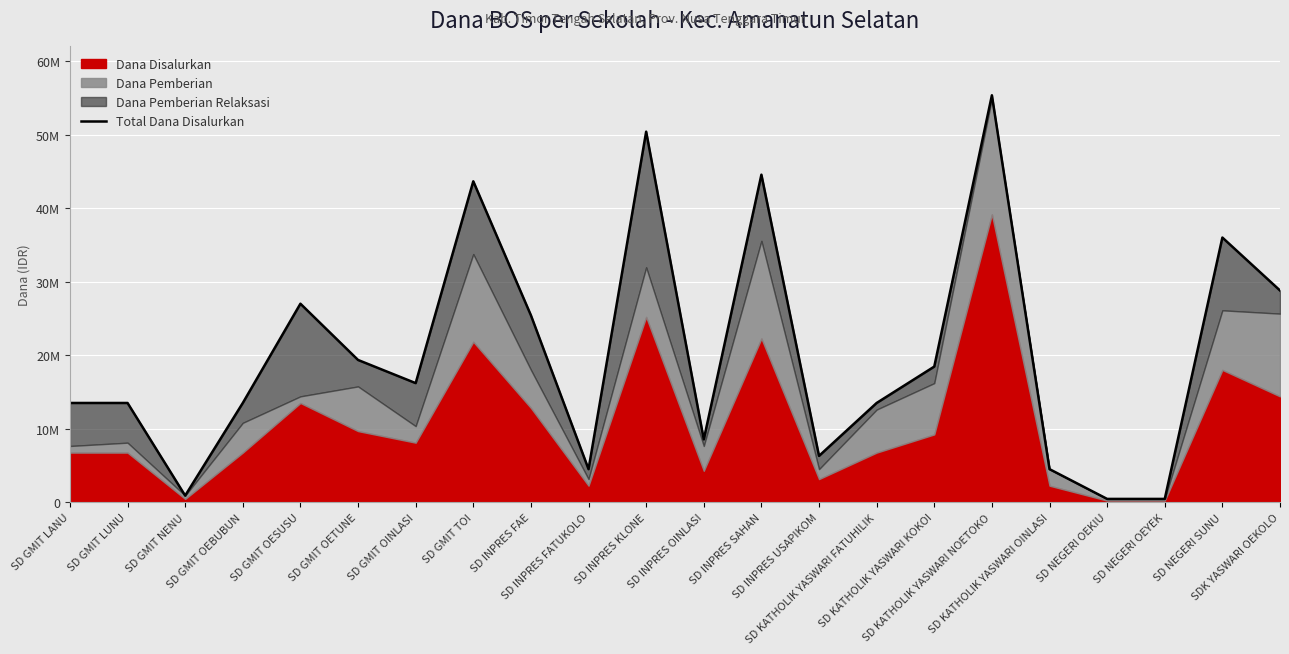

Rank the categories by value from highest to lowest.

SD KATHOLIK YASWARI NOETOKO, SD INPRES KLONE, SD INPRES SAHAN, SD GMIT TOI, SD NEGERI SUNU, SDK YASWARI OEKOLO, SD GMIT OESUSU, SD INPRES FAE, SD GMIT OETUNE, SD KATHOLIK YASWARI KOKOI, SD GMIT OINLASI, SD GMIT LANU, SD GMIT LUNU, SD GMIT OEBUBUN, SD KATHOLIK YASWARI FATUHILIK, SD INPRES OINLASI, SD INPRES USAPIKOM, SD INPRES FATUKOLO, SD KATHOLIK YASWARI OINLASI, SD GMIT NENU, SD NEGERI OEKIU, SD NEGERI OEYEK